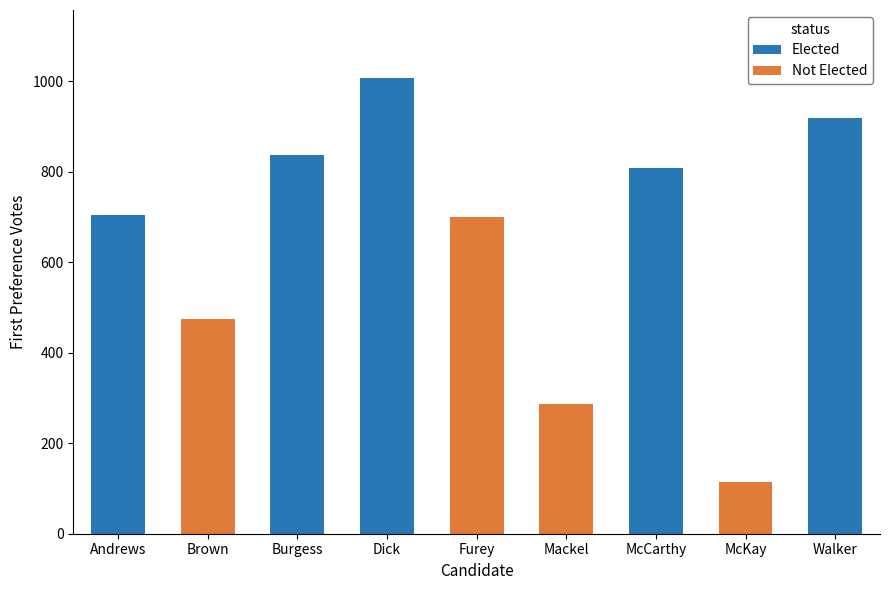

Which label corresponds to the smallest value in the chart?

Brown